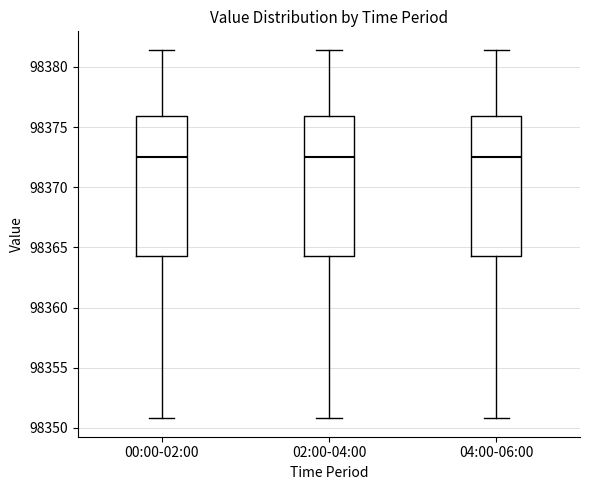

Reading left to right, read every box against the y-axis: the position of its median line, the range the box covers, and the ends of its whiskers. The values are not printed on the chart, so give them approximately, as read against the axis.

00:00-02:00: median 98372.5, box 98364.5 to 98376.0, whiskers 98351.0 to 98381.5
02:00-04:00: median 98372.5, box 98364.5 to 98376.0, whiskers 98351.0 to 98381.5
04:00-06:00: median 98372.5, box 98364.5 to 98376.0, whiskers 98351.0 to 98381.5